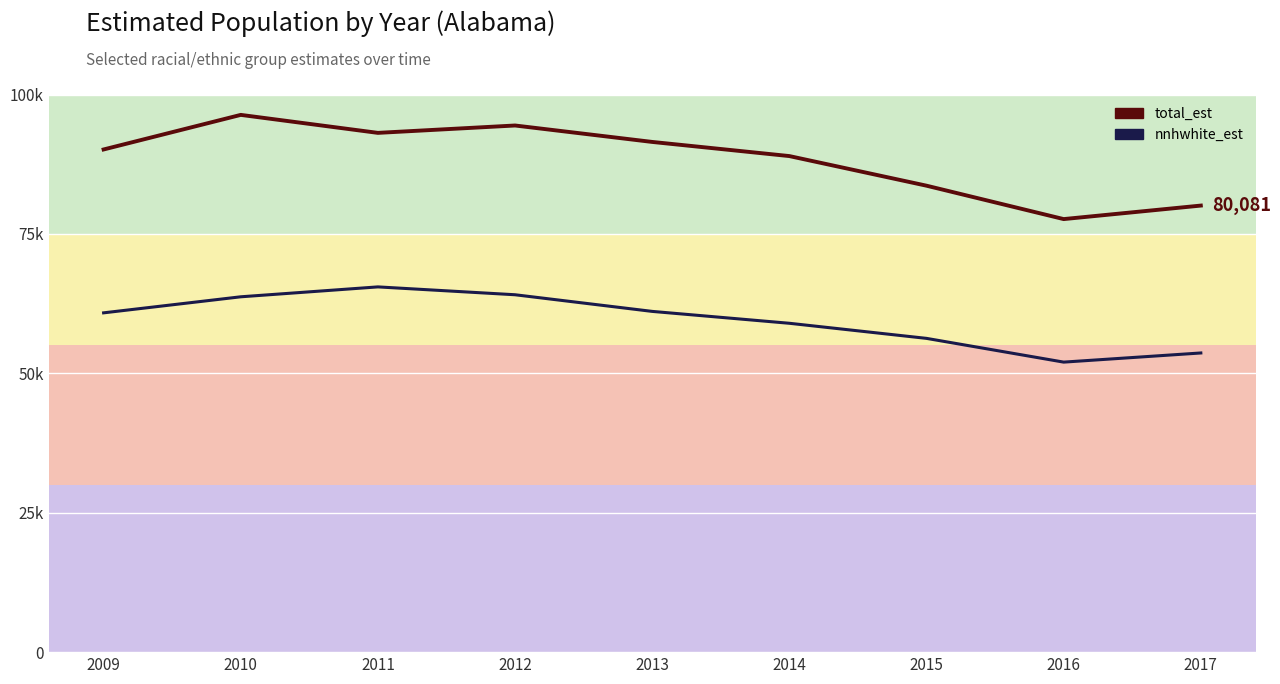

True or false: total_est and nnhwhite_est intersect in this chart.

False